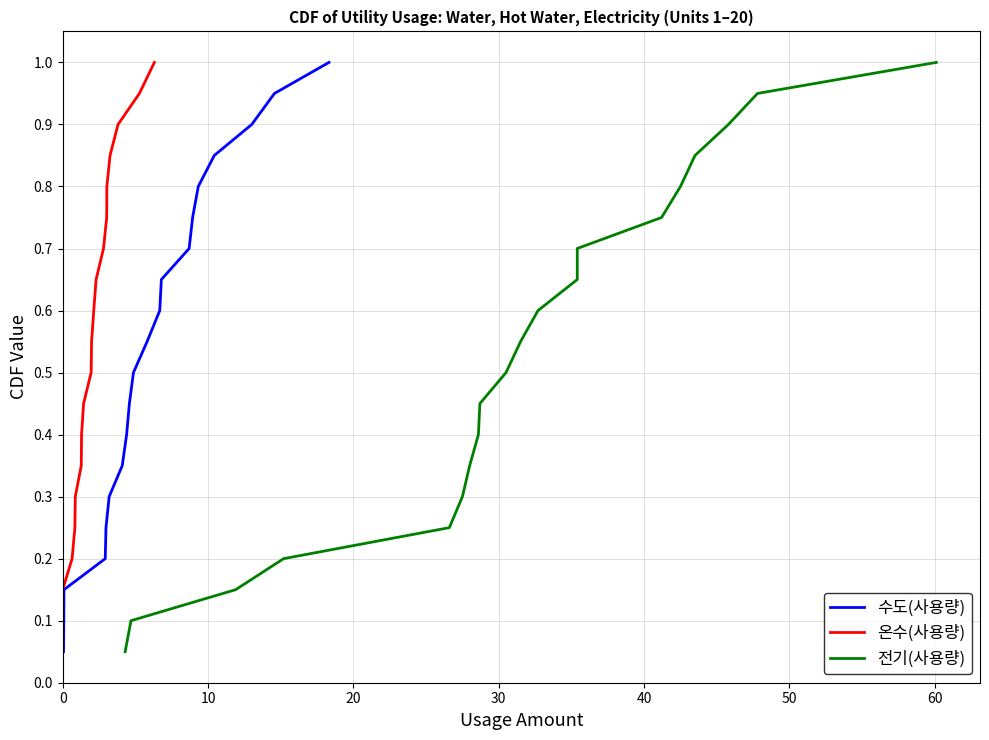

How many lines are shown in the chart?

3